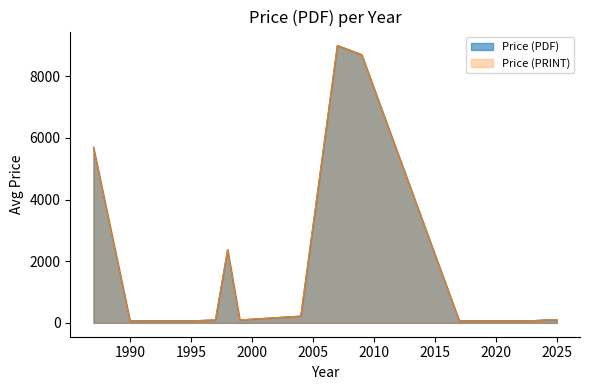

What is the greatest value displayed?

9000.0